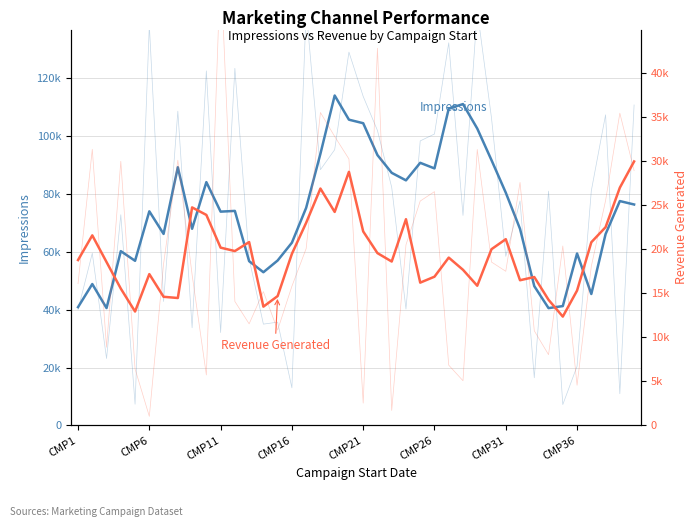

What is the difference between the maximum and minimum values in the Impressions series?

73560.2